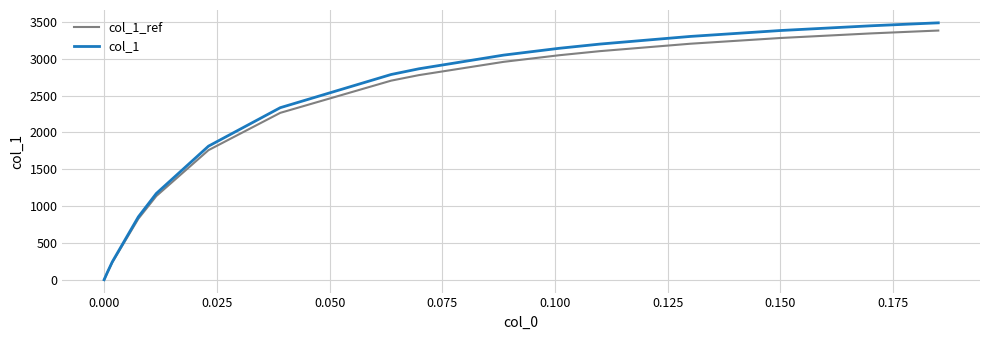

List the series in order of their peak value, highest first.

col_1, col_1_ref